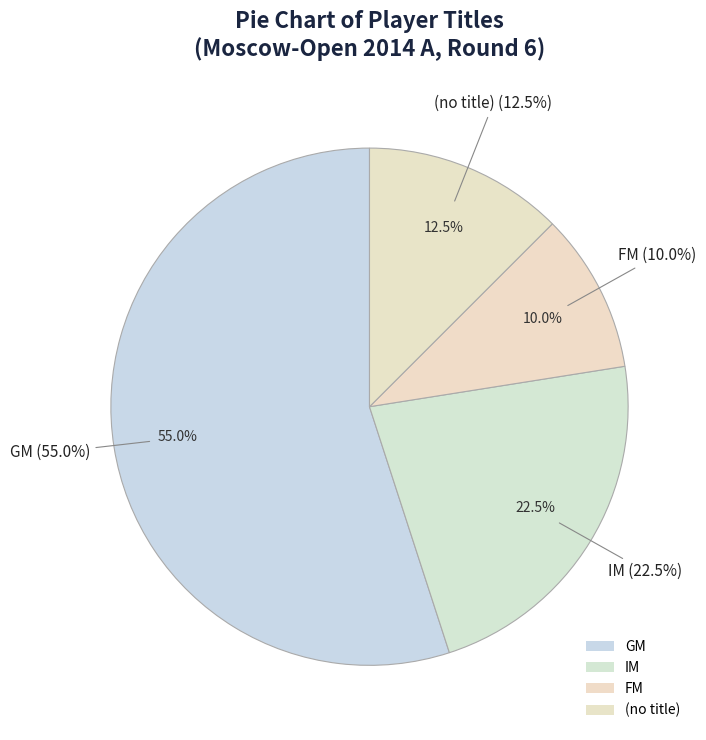

How many slices are in this pie chart?

4